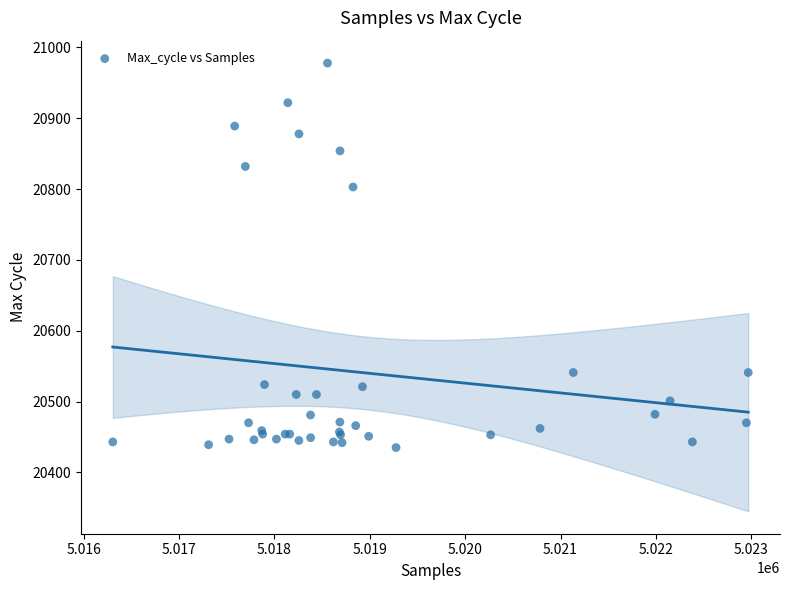

What Y value in the scatter plot is closest to 20706?

20803